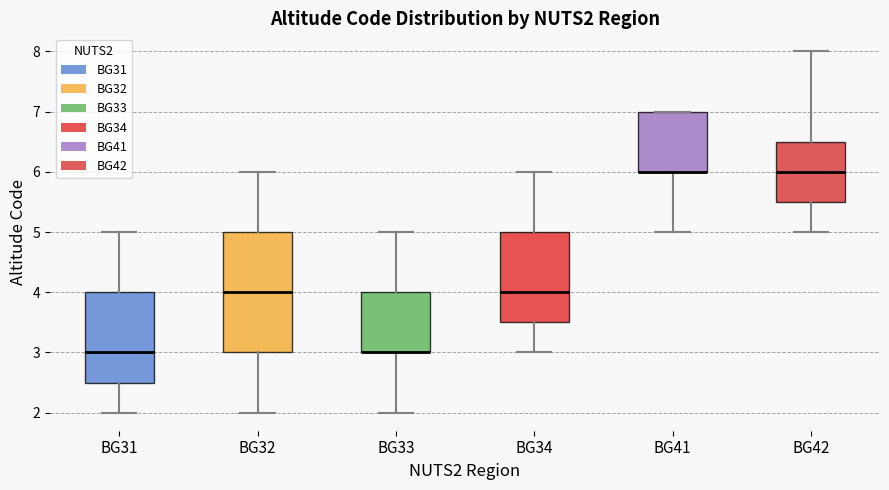

Reading left to right, read every box against the y-axis: the position of its median line, the range the box covers, and the ends of its whiskers. The values are not printed on the chart, so give them approximately, as read against the axis.

BG31: median 3.0, box 2.5 to 4.0, whiskers 2.0 to 5.0
BG32: median 4.0, box 3.0 to 5.0, whiskers 2.0 to 6.0
BG33: median 3.0 (drawn on the box's lower edge), box 3.0 to 4.0, whiskers 2.0 to 5.0
BG34: median 4.0, box 3.5 to 5.0, whiskers 3.0 to 6.0
BG41: median 6.0 (drawn on the box's lower edge), box 6.0 to 7.0, whiskers 5.0 to 7.0
BG42: median 6.0, box 5.5 to 6.5, whiskers 5.0 to 8.0